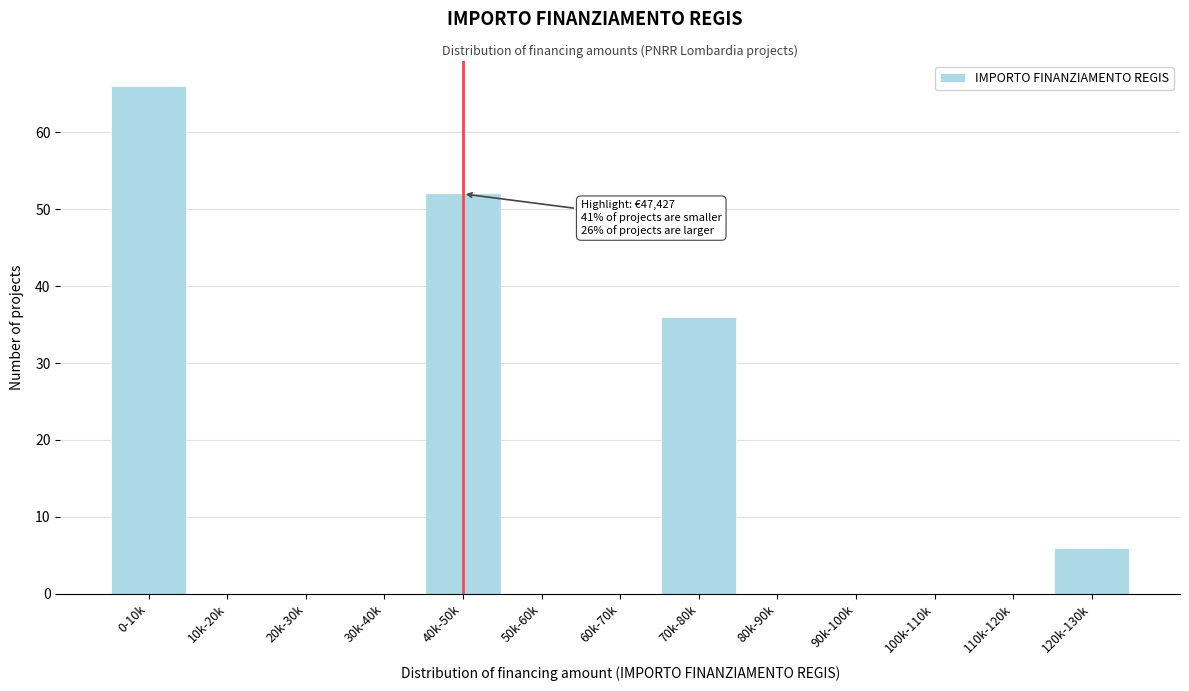

Reading left to right, what are all the values shown in this chart?

0-10k=66	10k-20k=0	20k-30k=0	30k-40k=0	40k-50k=52	50k-60k=0	60k-70k=0	70k-80k=36	80k-90k=0	90k-100k=0	100k-110k=0	110k-120k=0	120k-130k=6